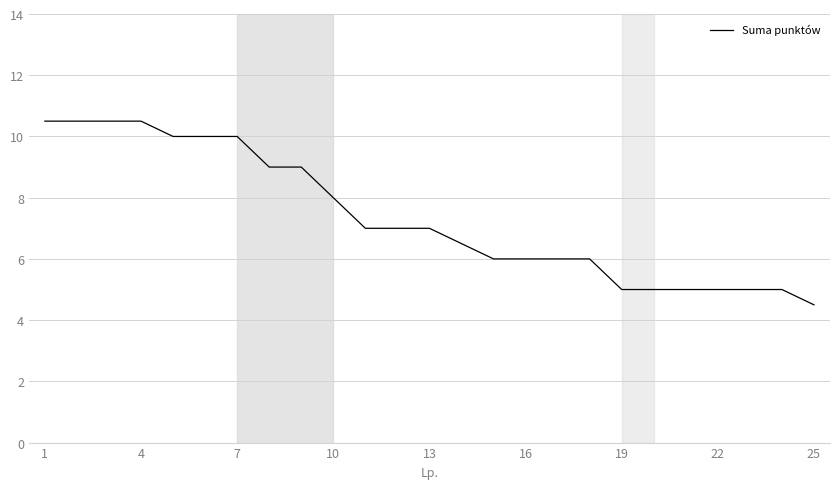

Count the number of categories in the chart.

25